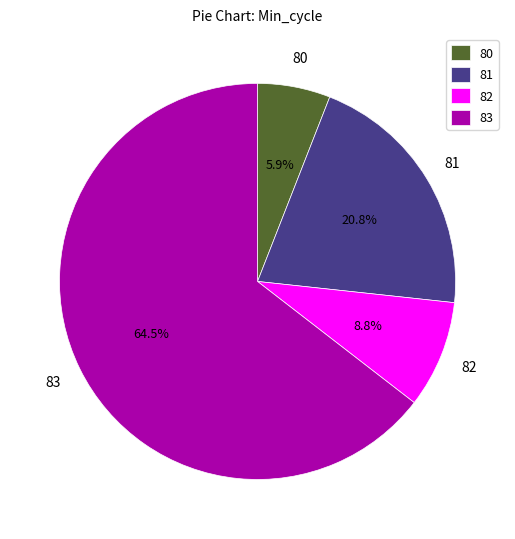

To the nearest percent, what percentage of the pie is 81?

21%